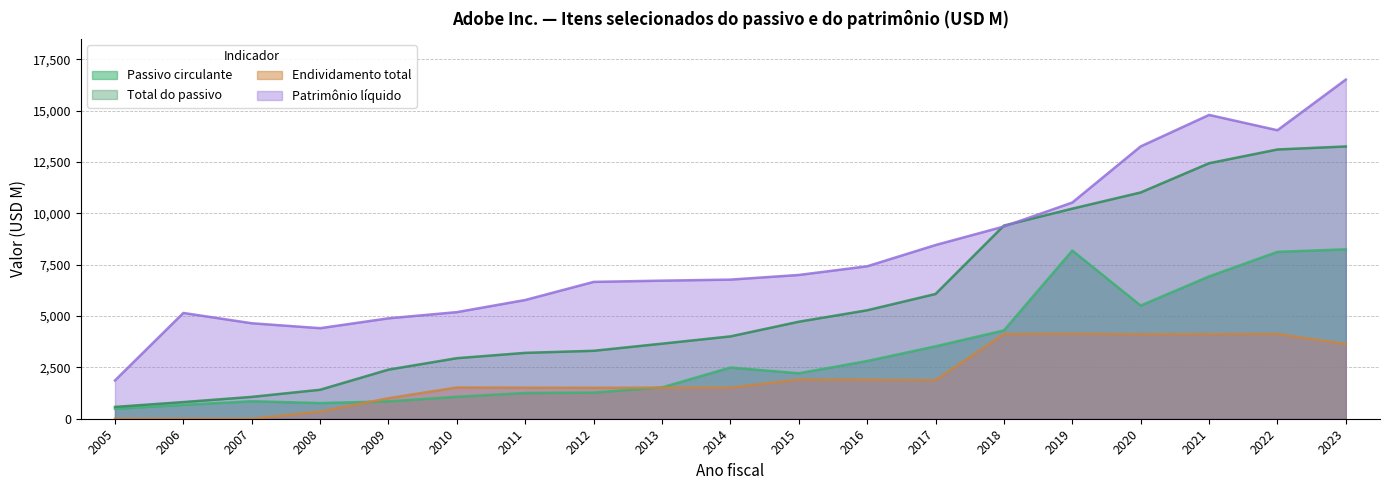

What is the difference between the Patrimônio líquido values at 2005 and 2009?

3027